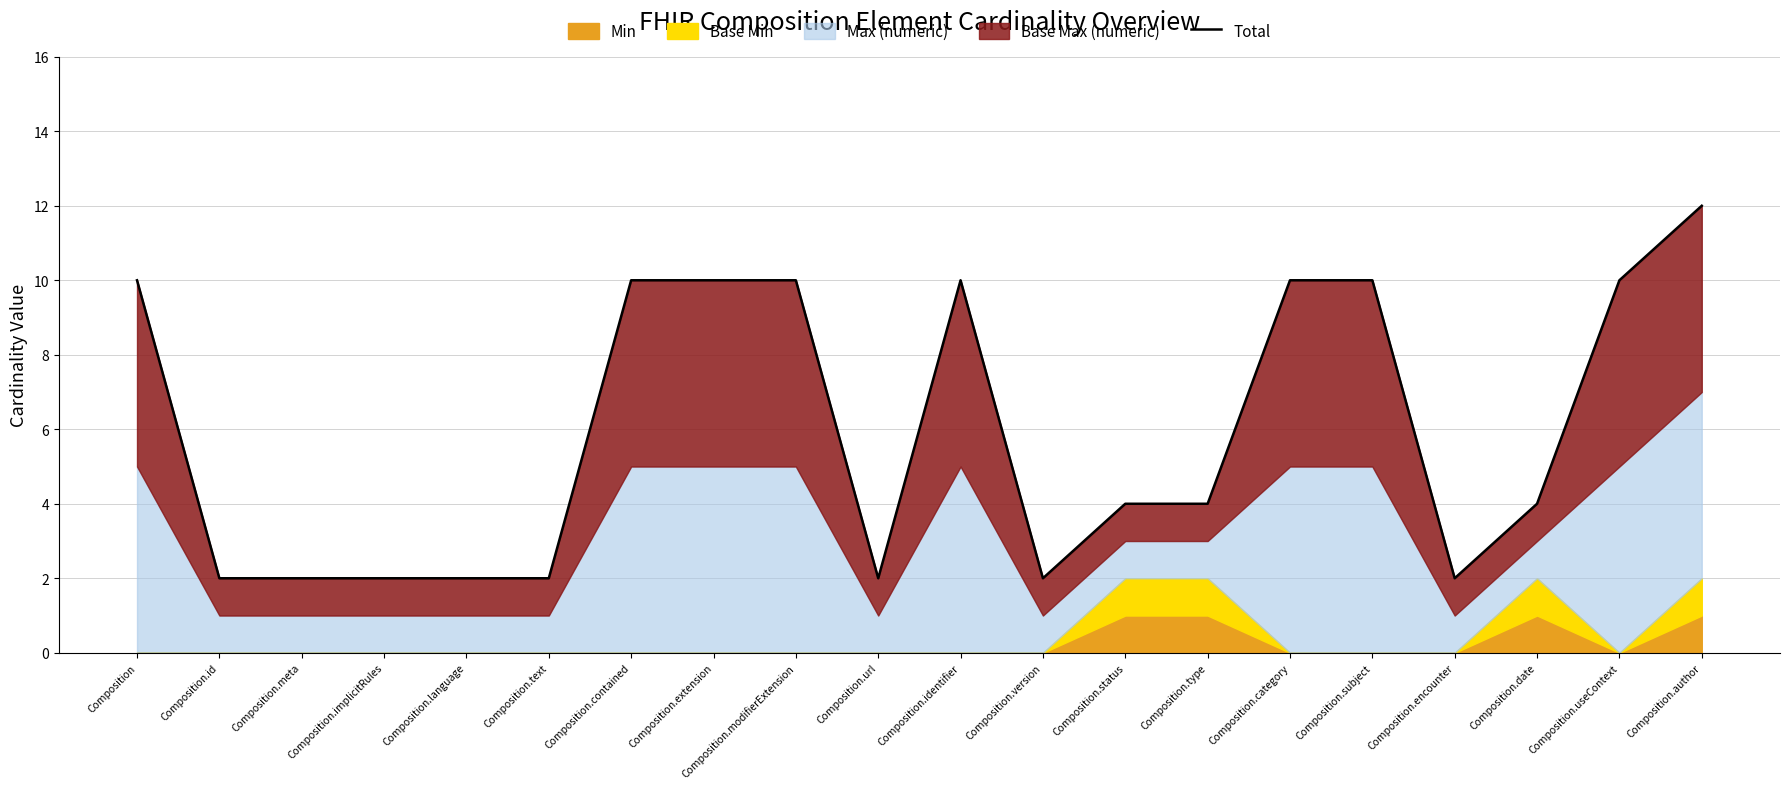

What is the ratio of the value at Composition.category to the value at Composition.type?

2.5